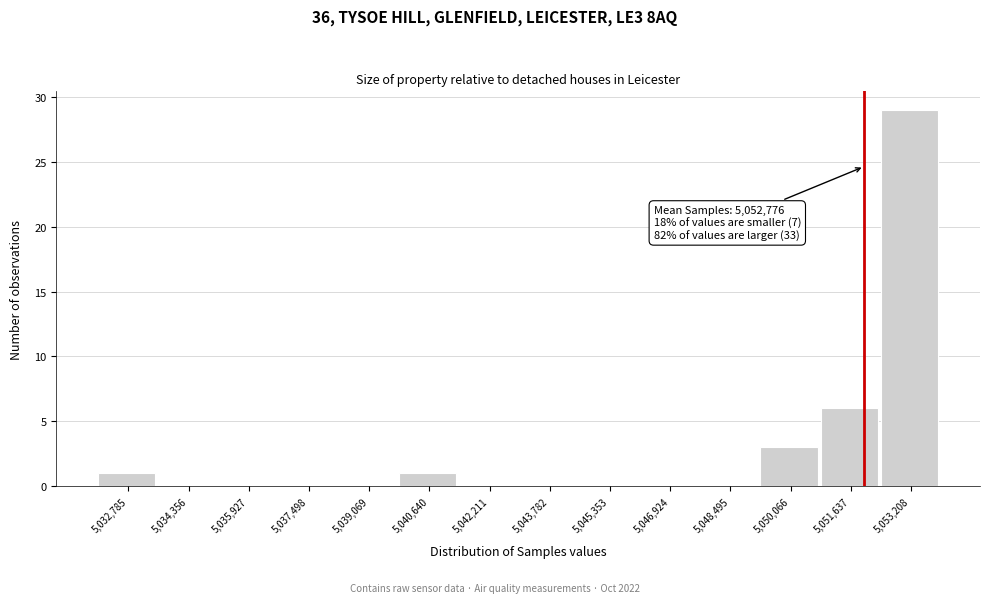

Reading right to left, transcribe all the data shown in this chart.

5,053,208=29	5,051,637=6	5,050,066=3	5,048,495=0	5,046,924=0	5,045,353=0	5,043,782=0	5,042,211=0	5,040,640=1	5,039,069=0	5,037,498=0	5,035,927=0	5,034,356=0	5,032,785=1